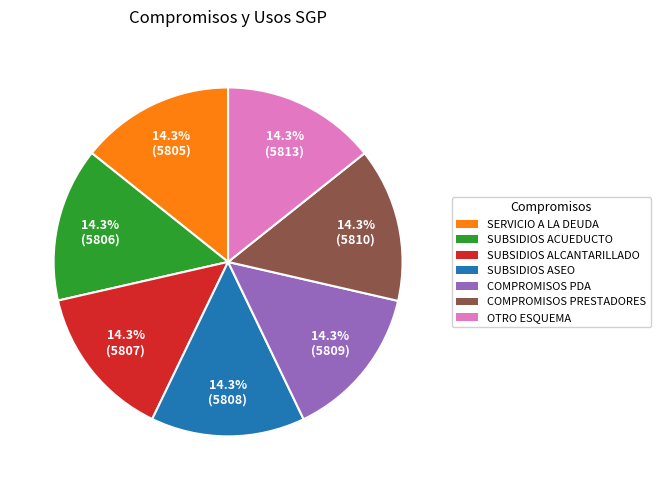

Is there any slice that represents more than half of the pie?

No